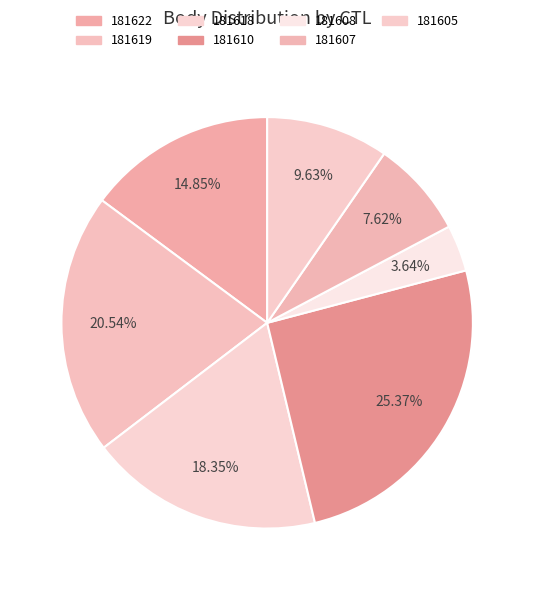

Does any single category account for the majority?

No